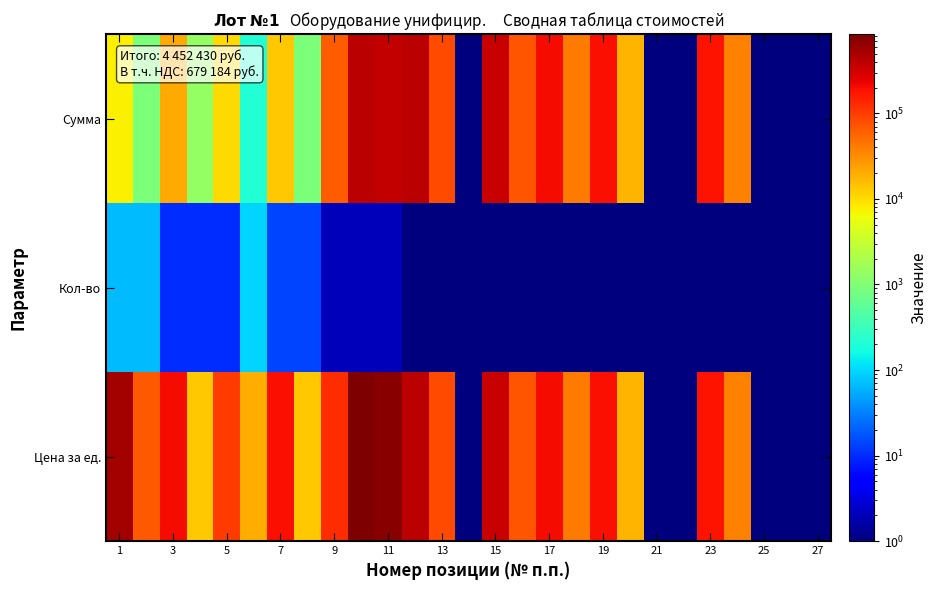

Reading left to right, list all the values displayed in this chart.

Сумма: 7632.9	950.4	20522.7	1366.2	10216.8	207.9	13810.5	950.4	62206.7	420552.0	364478.4	420376.8	84075.4	0.1	350460.0	70092.0	209925.5	41985.1	192753.0	17523.0	0.1	0.1	185568.6	37113.7	0.1	0.1	0.1
Кол-во: 70.0	70.0	10.0	10.0	10.0	94.0	14.0	14.0	2.0	2.0	2.0	1.0	1.0	1.0	1.0	1.0	1.0	1.0	1.0	1.0	1.0	1.0	1.0	1.0	1.0	1.0	1.0
Цена за ед.: 534303.0	66528.0	205227.0	13662.0	102168.0	19542.6	193347.0	13305.6	124413.3	841104.0	728956.8	420376.8	84075.4	0.1	350460.0	70092.0	209925.5	41985.1	192753.0	17523.0	0.1	0.1	185568.6	37113.7	0.1	0.1	0.1